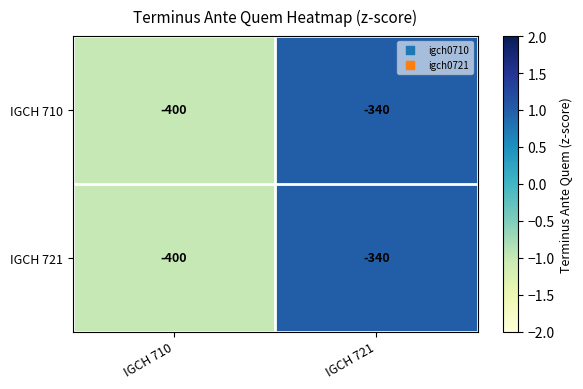

How many series are shown in this chart?

2